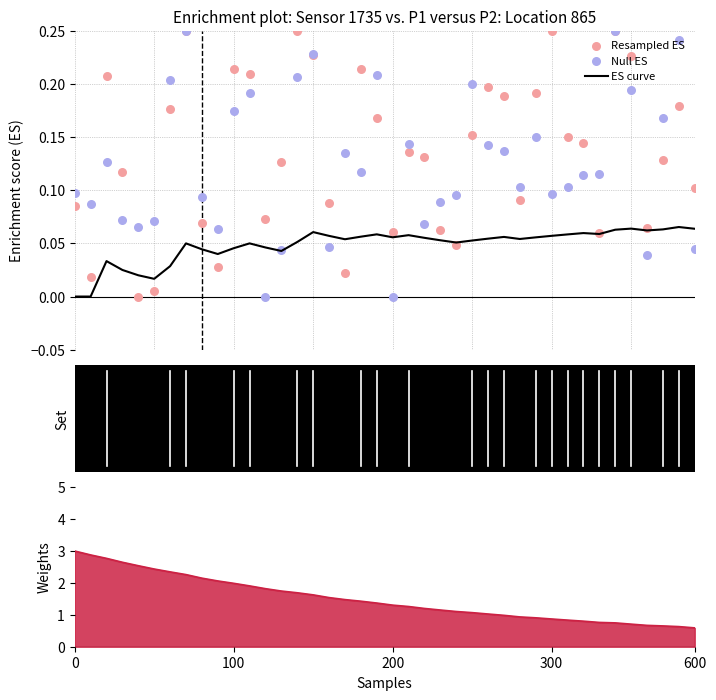

What is the total value across all series at 29?

0.4